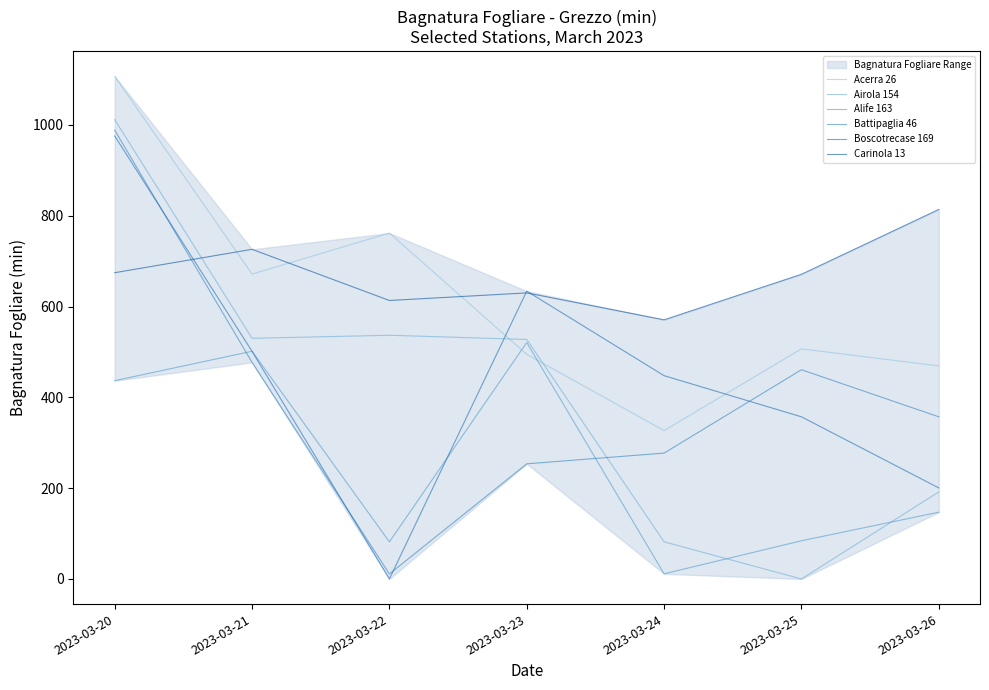

At which category is the sum across all series the highest?

2023-03-20